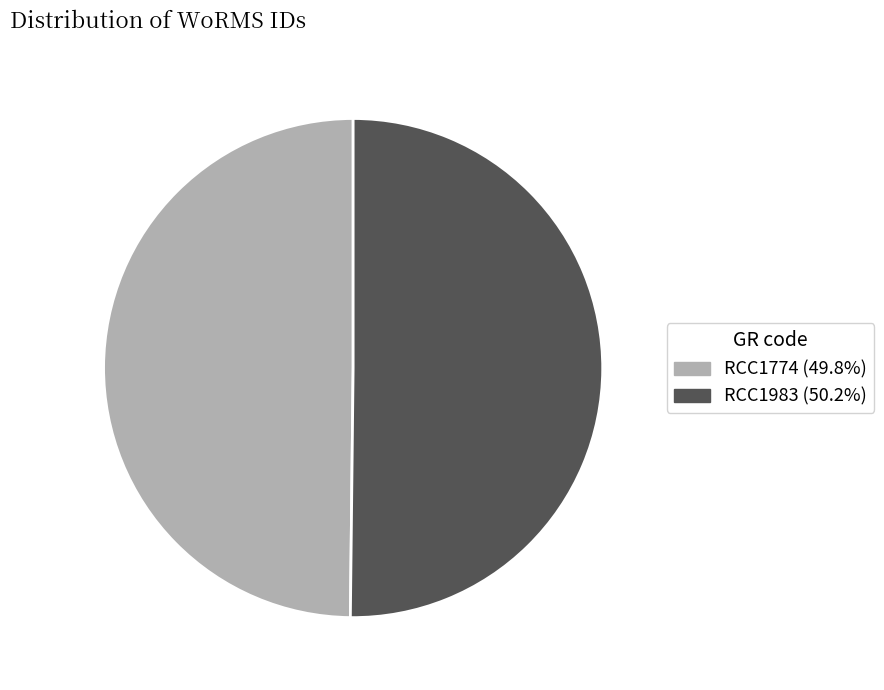

Approximately how many times larger is the value at RCC1774 compared to RCC1983?

1.0